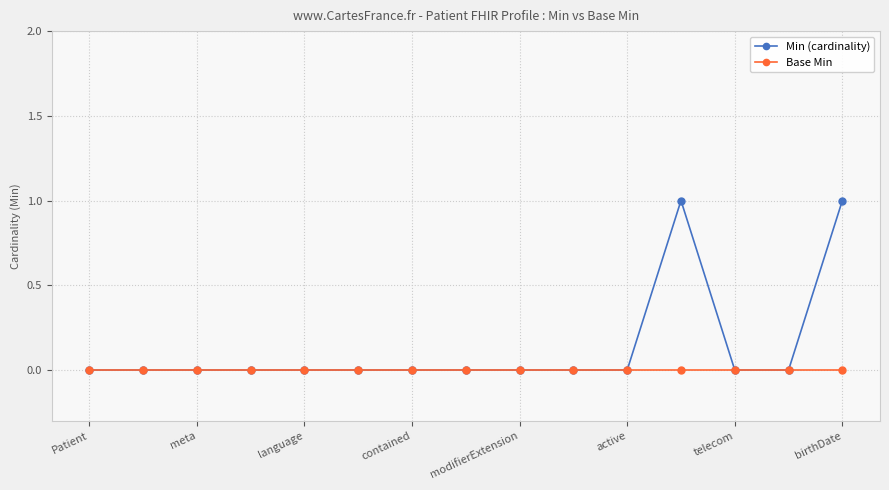

What is the difference between the maximum and minimum values in the Min (cardinality) series?

1